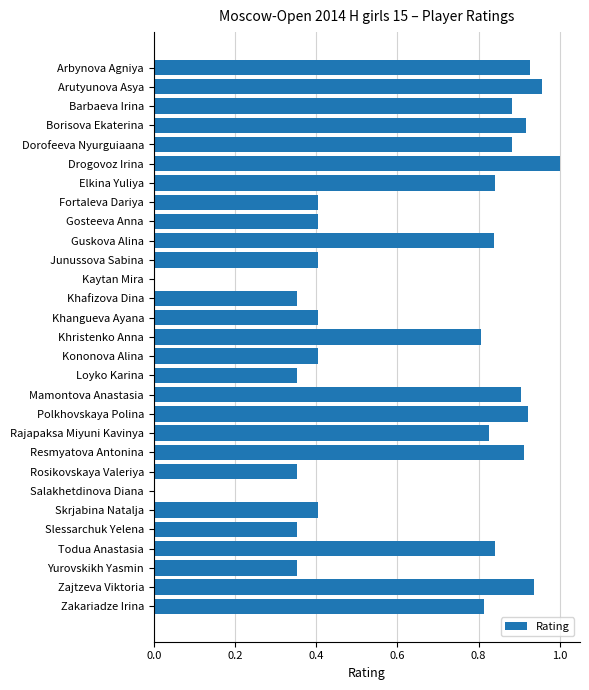

Are the bars horizontal?

Yes